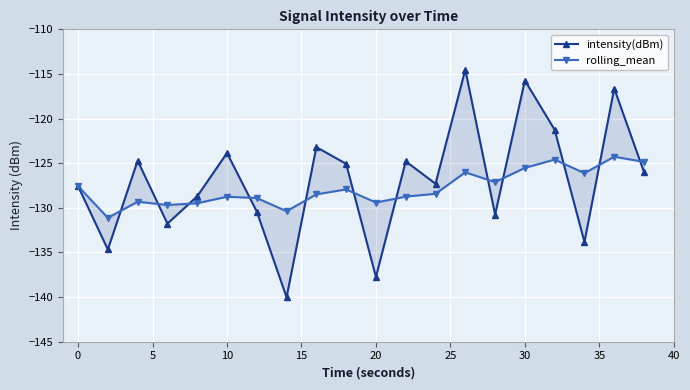

How many times do rolling_mean and intensity(dBm) cross each other?

12